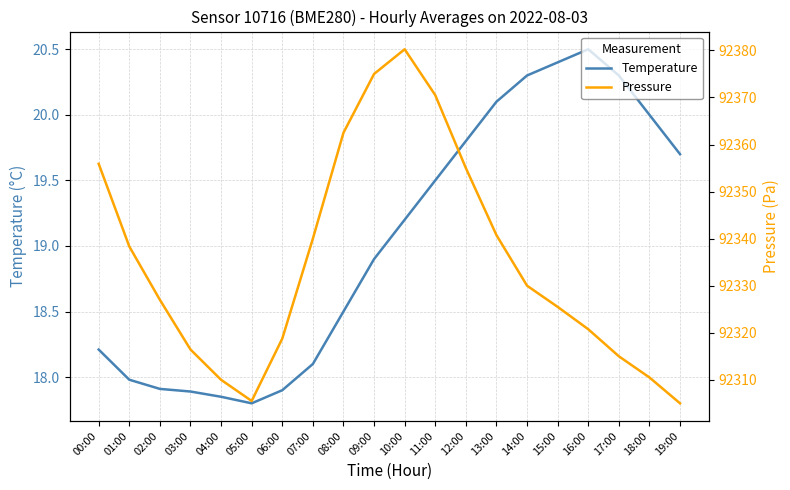

Where is the first local minimum for Pressure?

05:00